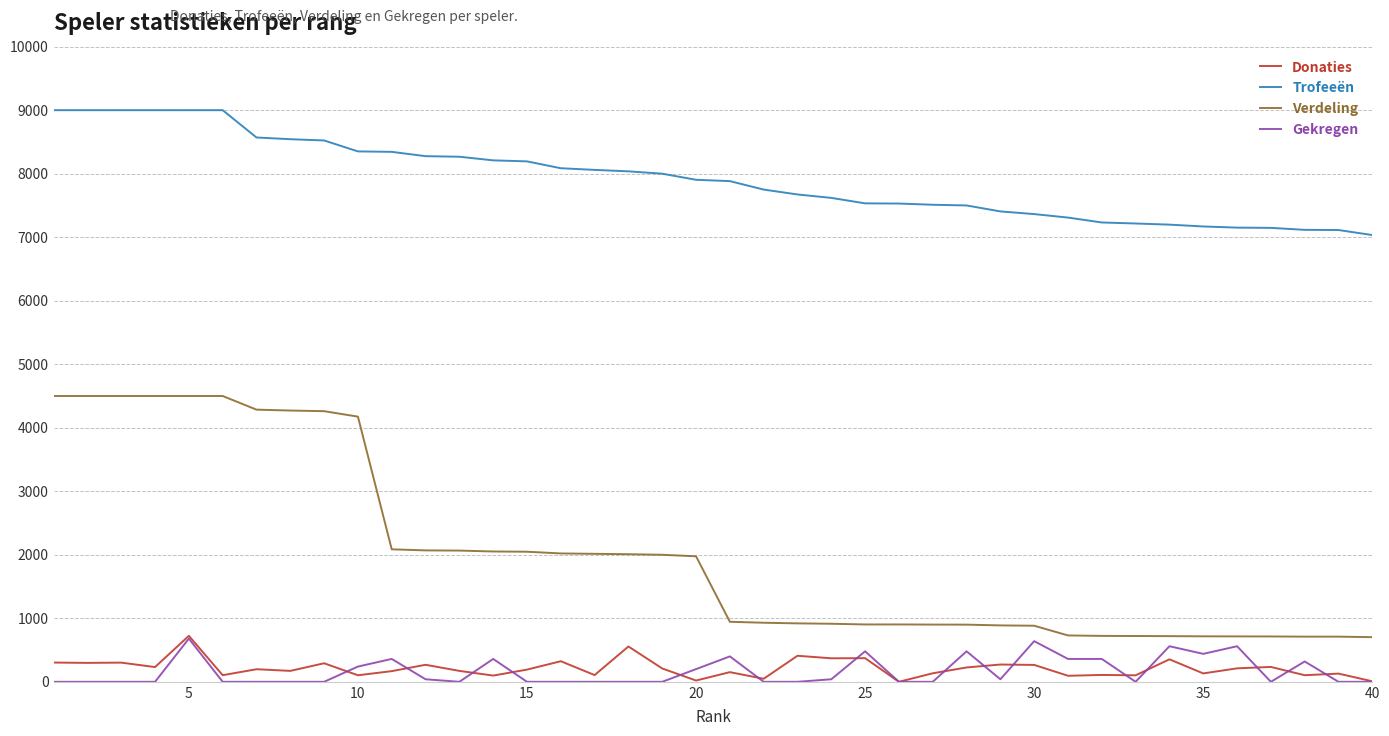

Which series has the largest range (max minus min)?

Verdeling